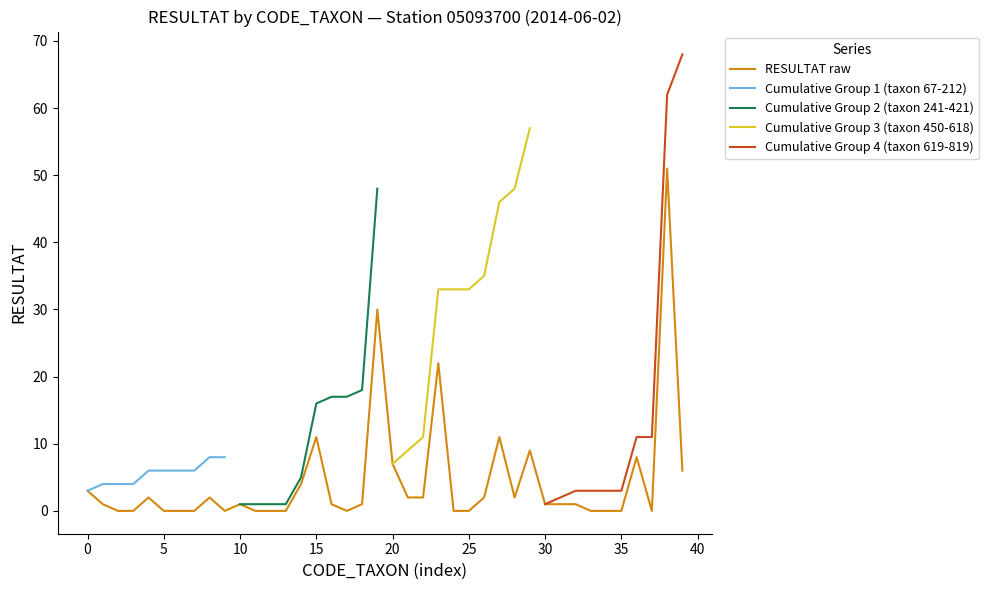

The RESULTAT raw series shows 31 at 35. True or false?

False